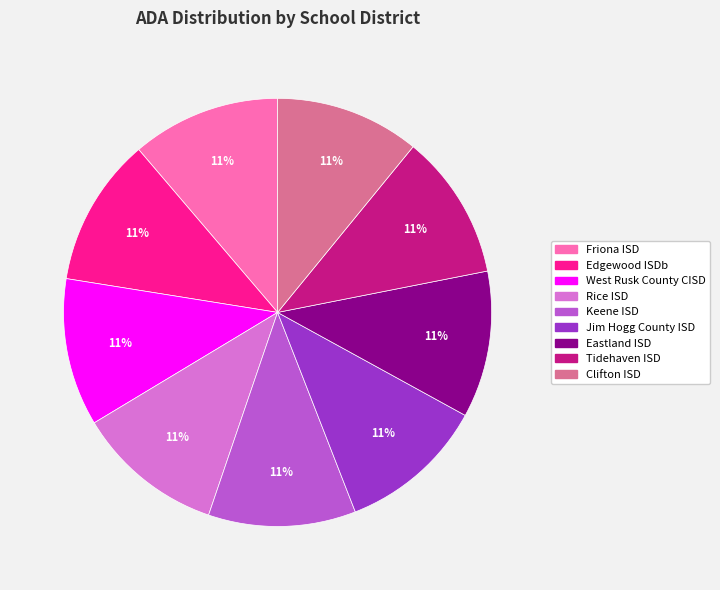

Do Tidehaven ISD and West Rusk County CISD together represent more than half of the pie?

No